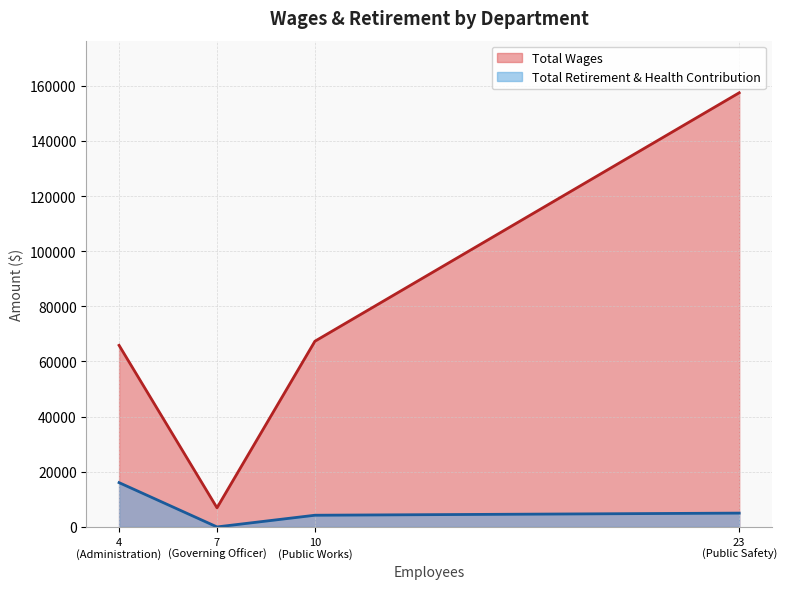

True or false: Total Wages and Total Retirement & Health Contribution intersect in this chart.

False